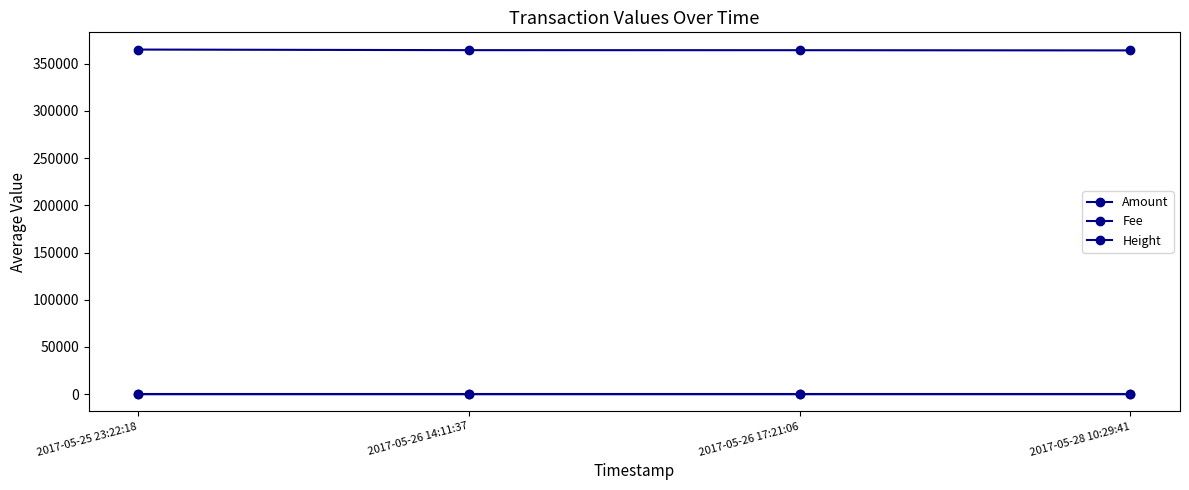

What is the sum of the Fee values at 2017-05-26 17:21:06 and 2017-05-25 23:22:18?

2.0